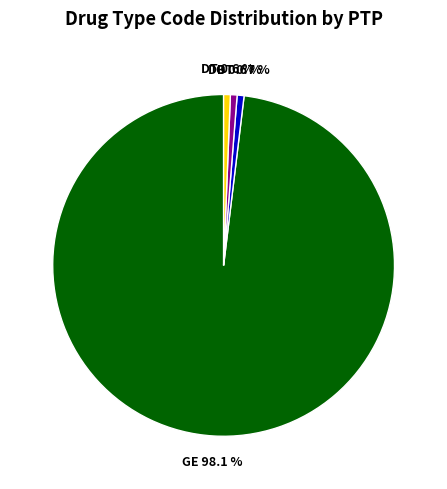

Between OT and GE, which is larger?

GE